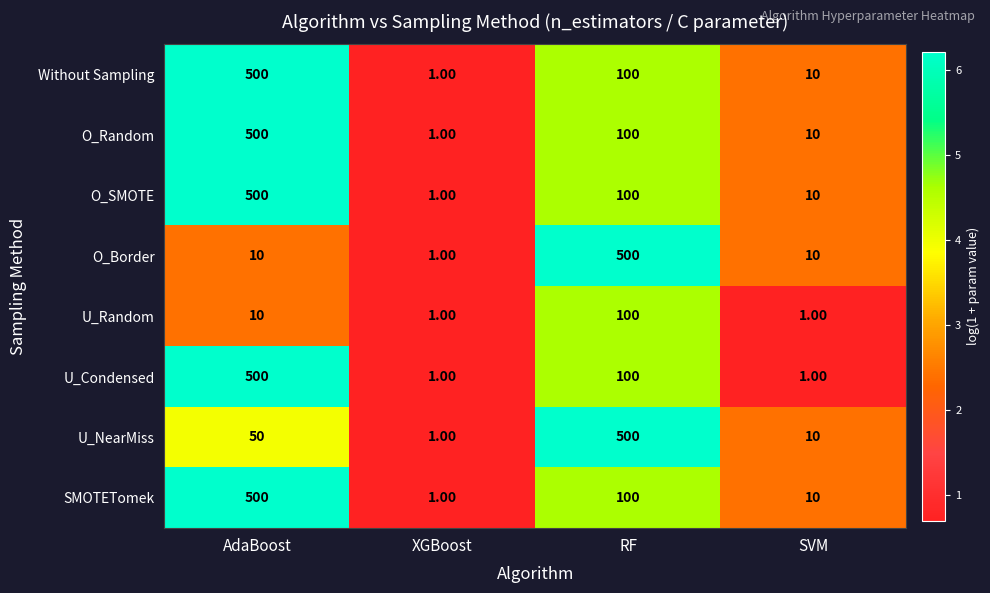

What is the difference between the highest and lowest values at AdaBoost?

490